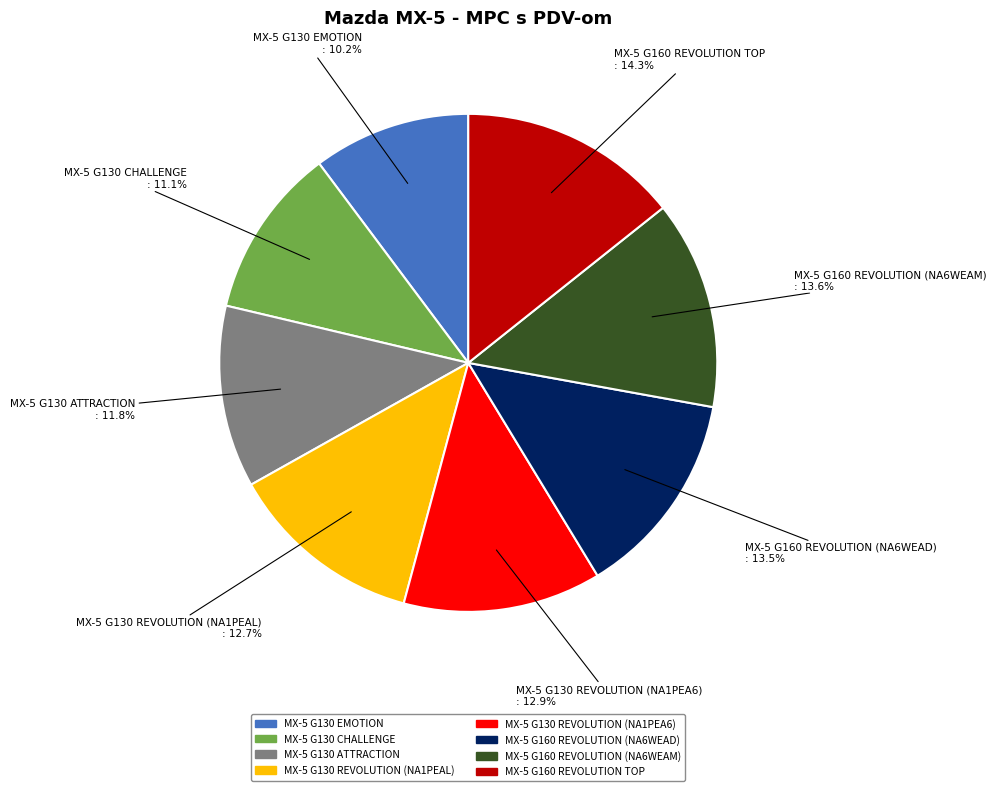

To the nearest percent, what percentage of the pie is MX-5 G130 REVOLUTION (NA1PEA6)?

13%